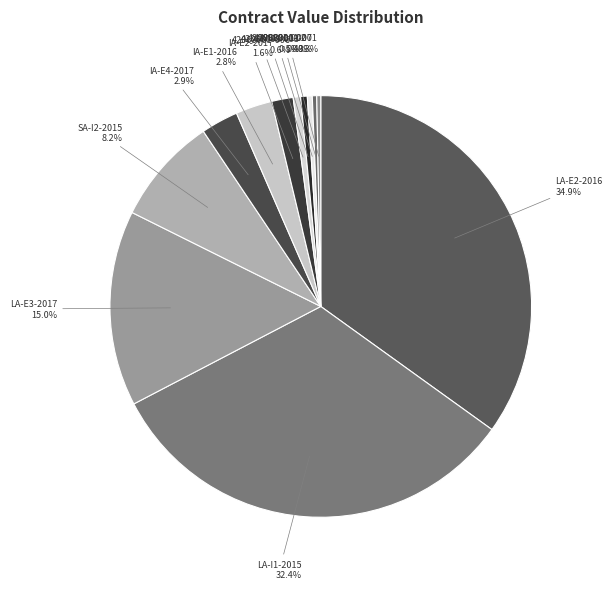

How many segments does this pie chart have?

12